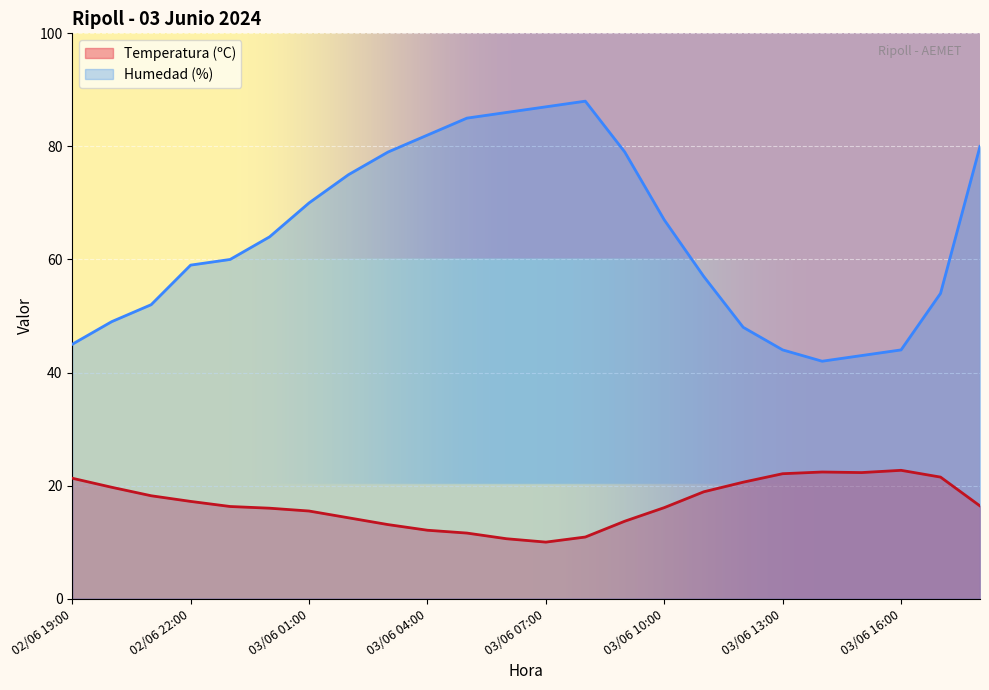

What is the total value across all series at 03/06 08:00?

98.9